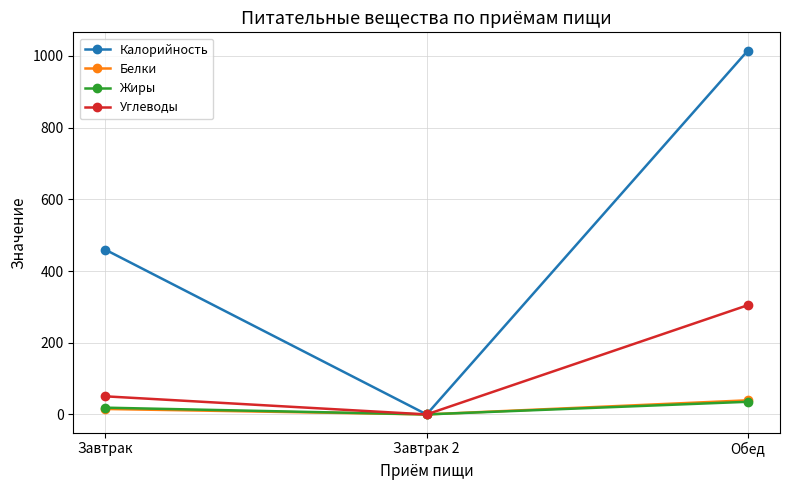

List the labels in order of Углеводы value, largest first.

Обед, Завтрак, Завтрак 2